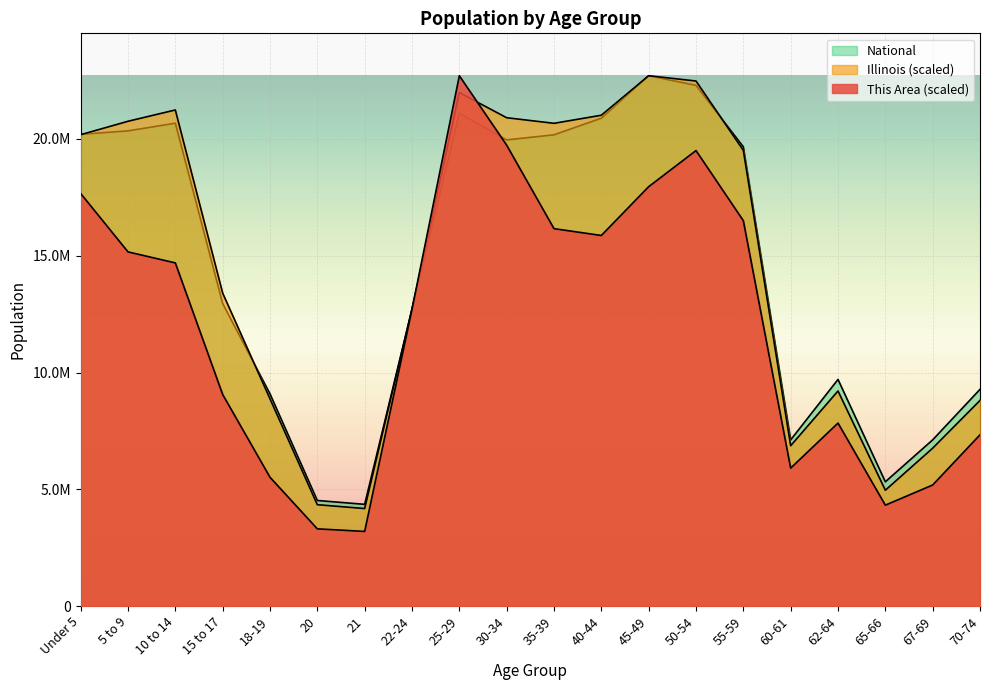

At which label is This Area closest to 12951228?

22-24